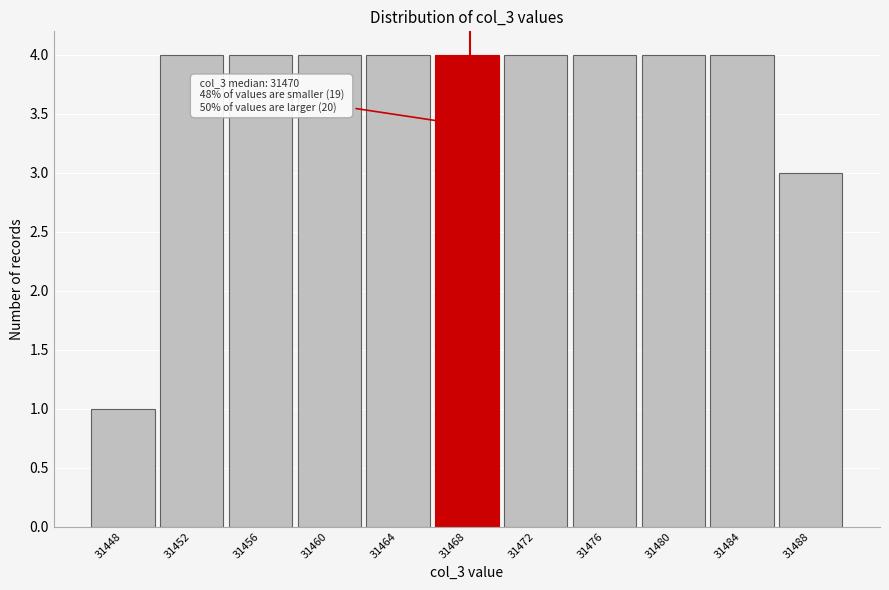

Reading right to left, extract all data points from this chart.

31488=3	31484=4	31480=4	31476=4	31472=4	31468=4	31464=4	31460=4	31456=4	31452=4	31448=1